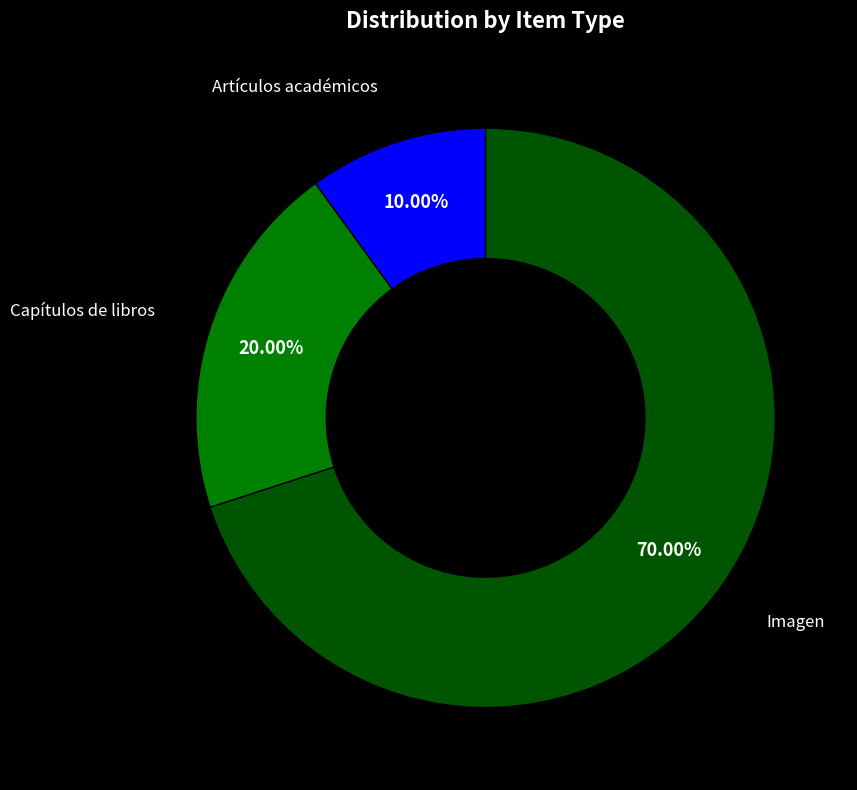

What is the largest slice in the pie chart?

Imagen